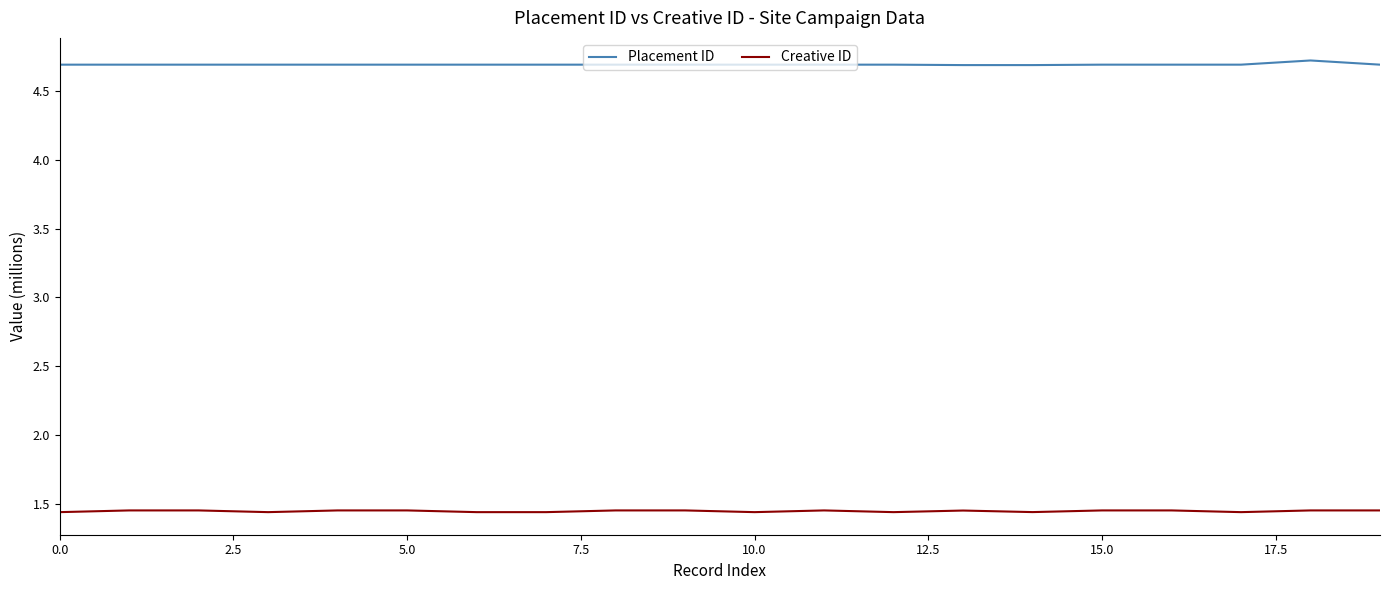

List the series in order of their overall mean, lowest first.

Creative ID, Placement ID